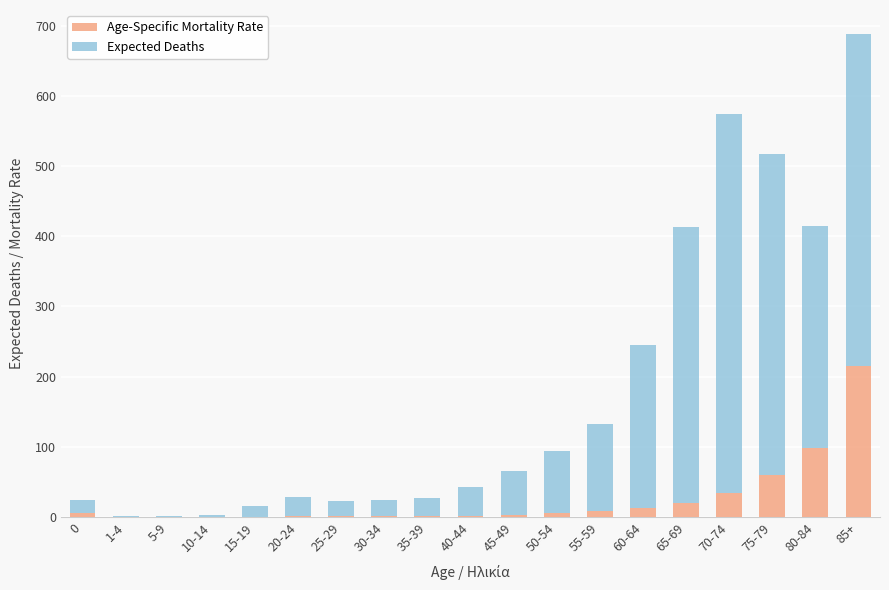

At which label does Age-Specific Mortality Rate reach its peak?

85+